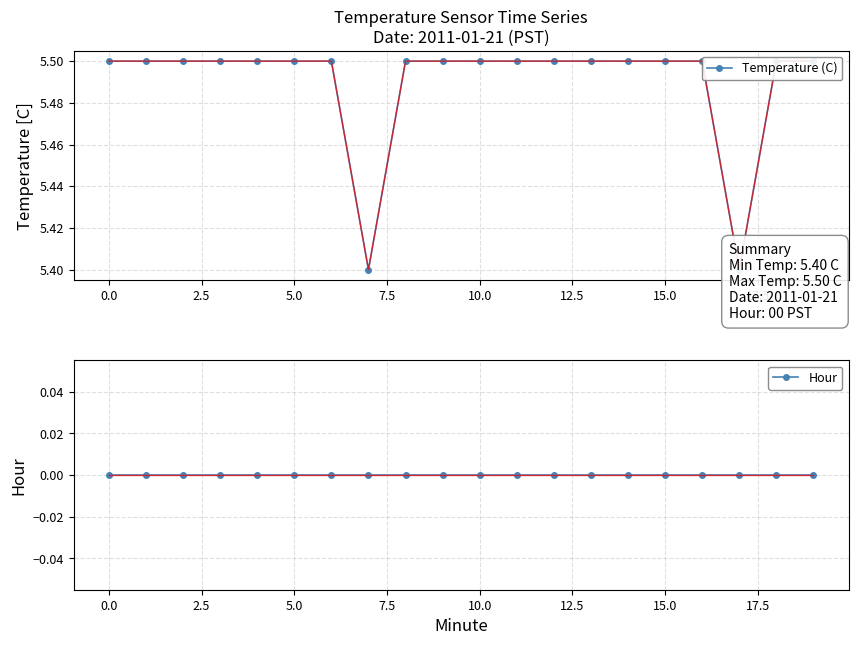

True or false: Temperature (C) has more than 0 points higher than both neighbors.

False